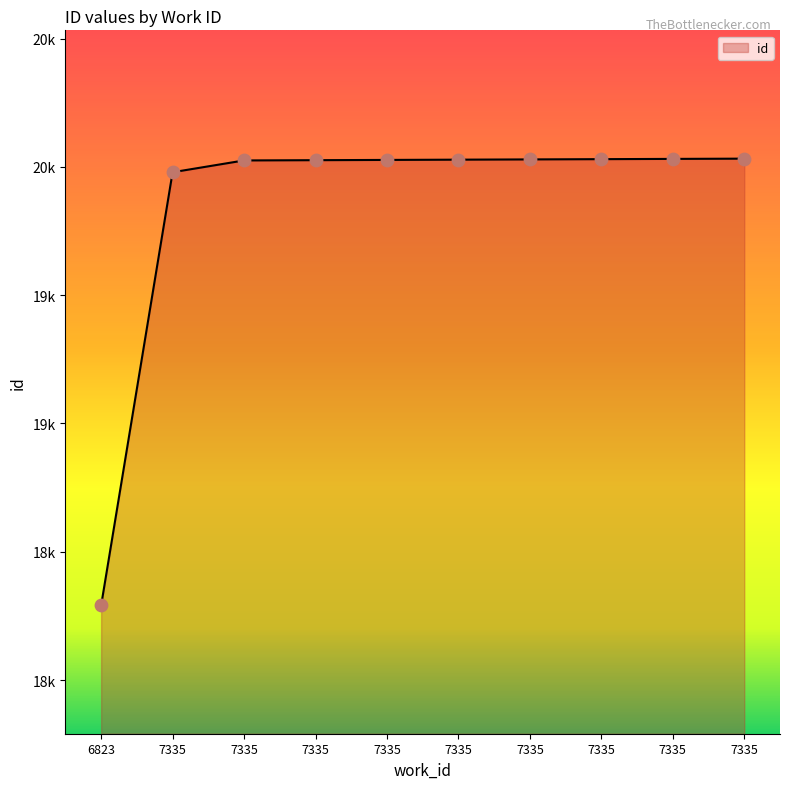

Does the chart have visible grid lines?

No